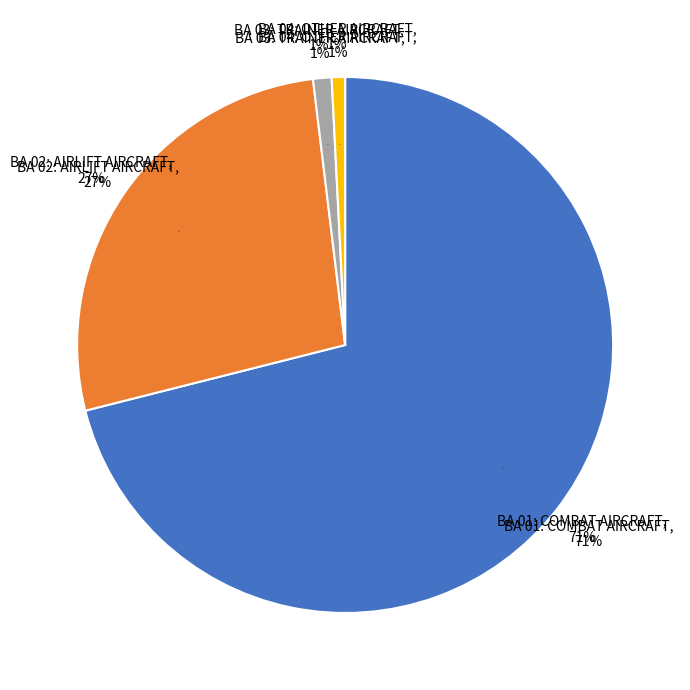

Which category accounts for the majority?

BA 01: COMBAT AIRCRAFT